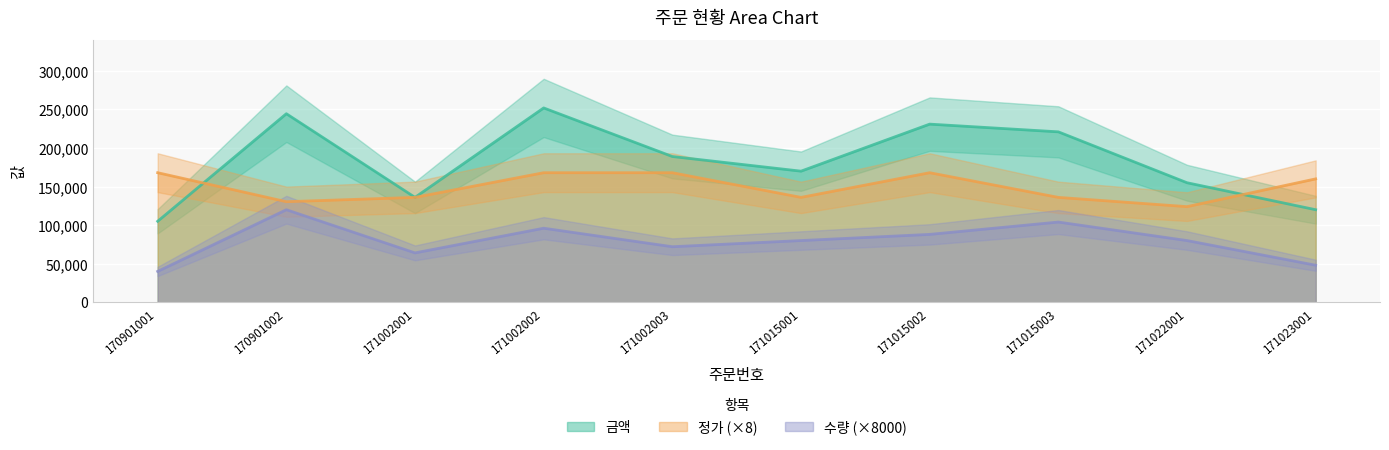

Which series has the widest spread of values?

금액